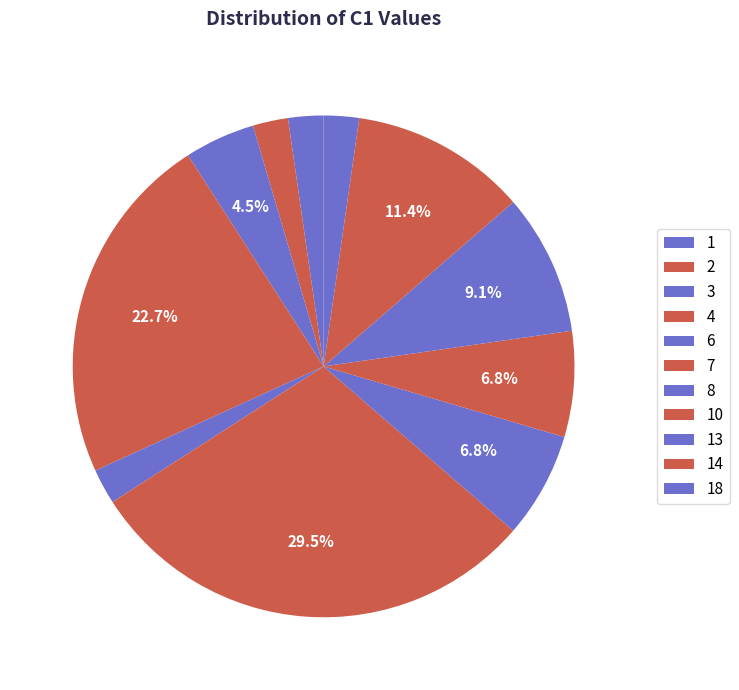

Does 1 represent more than half of the total?

No